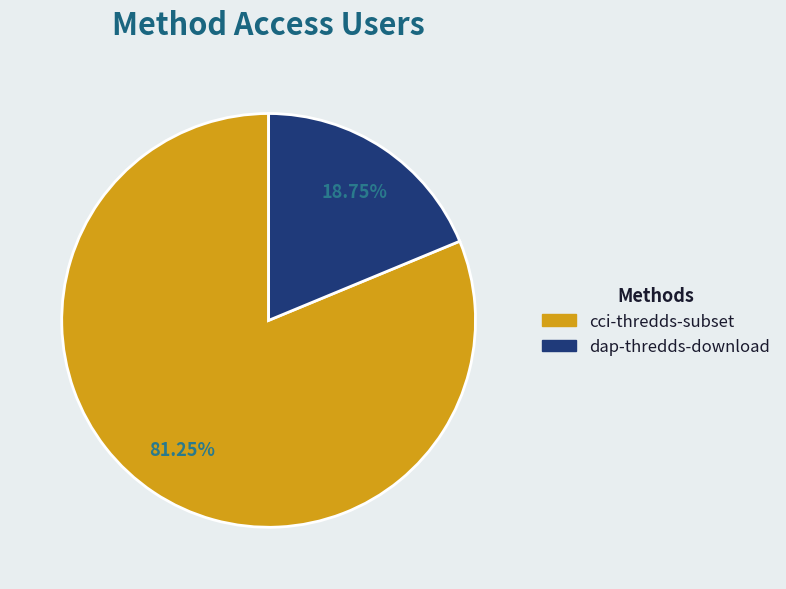

To the nearest percent, what is the difference between the dap-thredds-download and cci-thredds-subset slice percentages?

62%